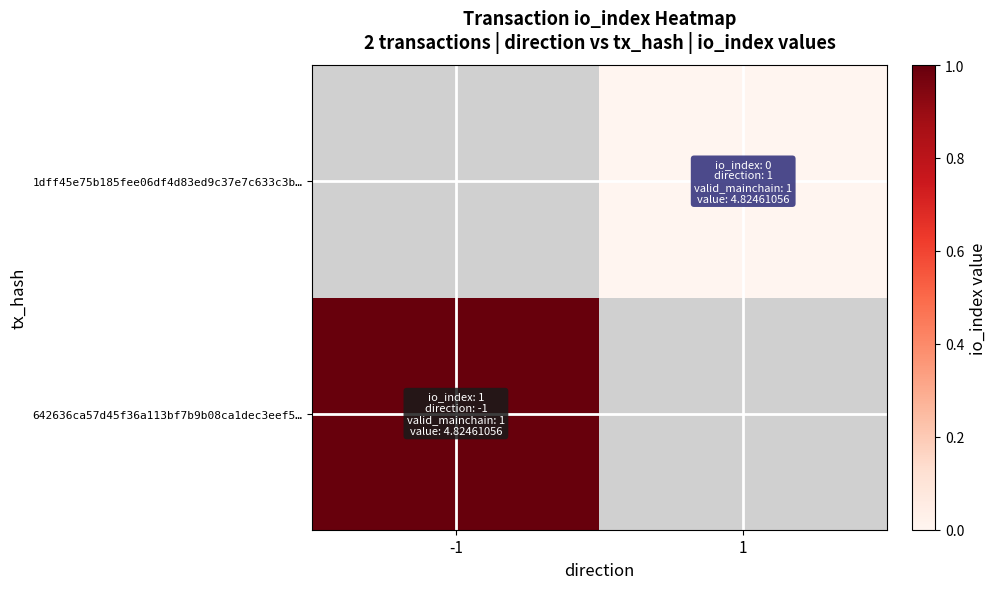

At which label does 642636ca57d45f36a113bf7b9b08ca1dec3eef5… reach its peak?

-1